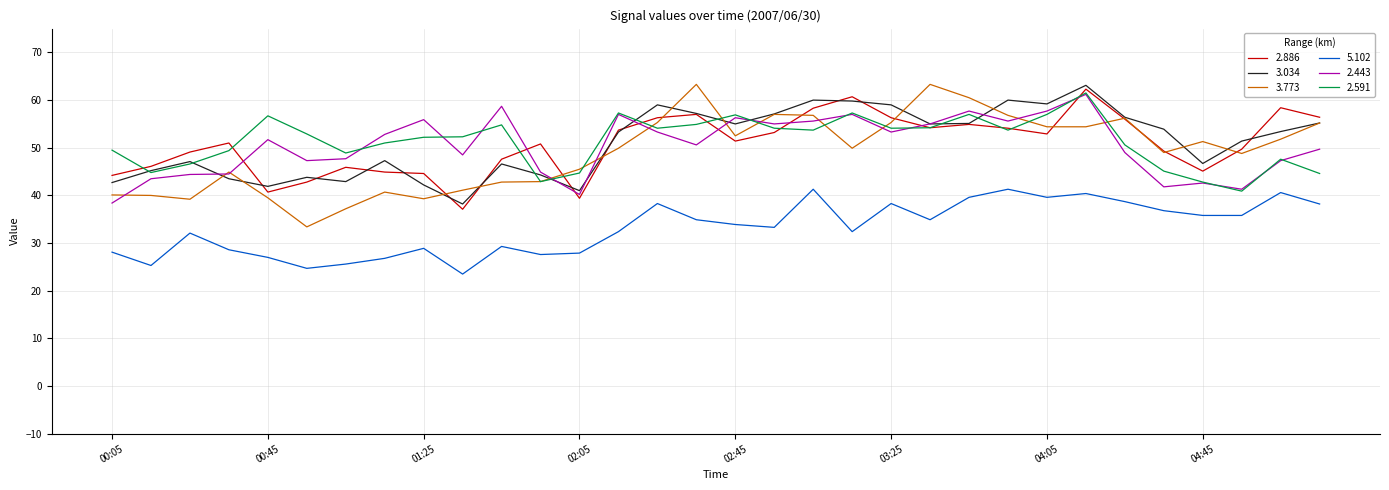

What is the minimum value shown in the chart?

23.5